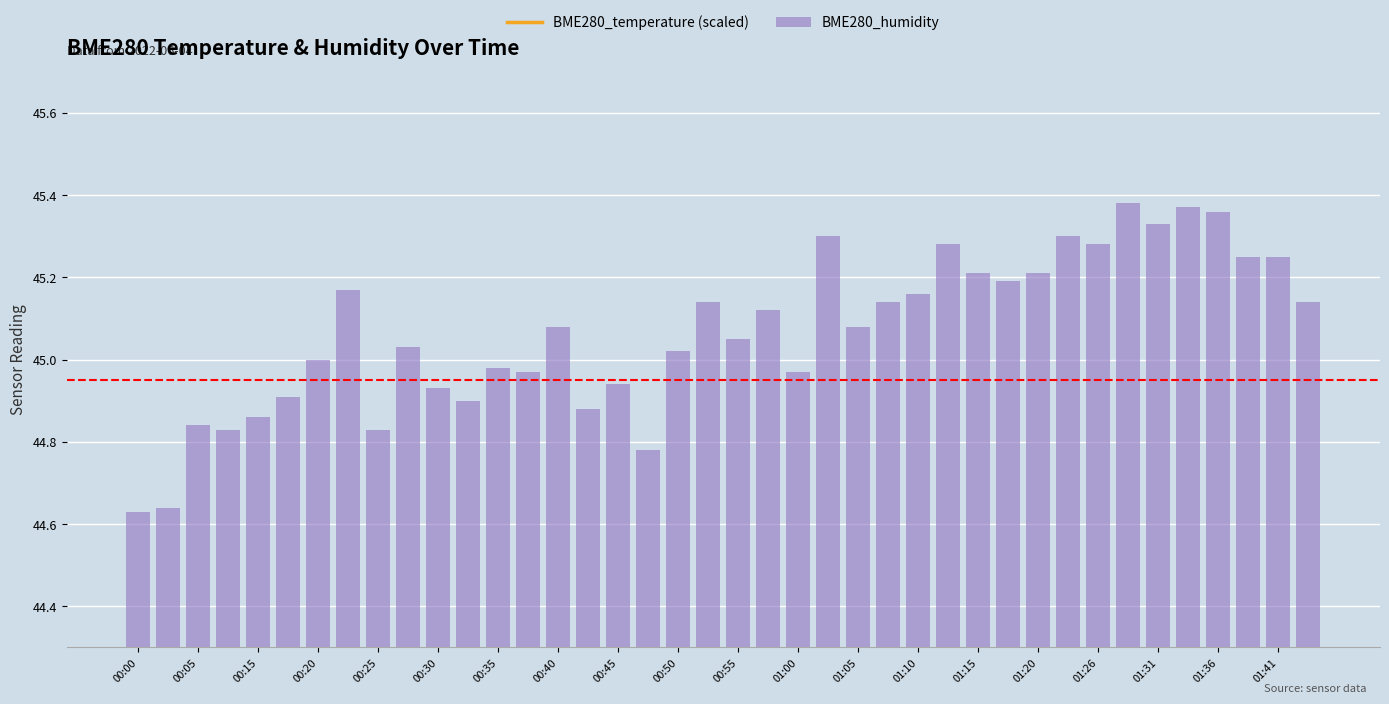

Is it true that BME280_humidity equals 65.5 at 00:45?

False